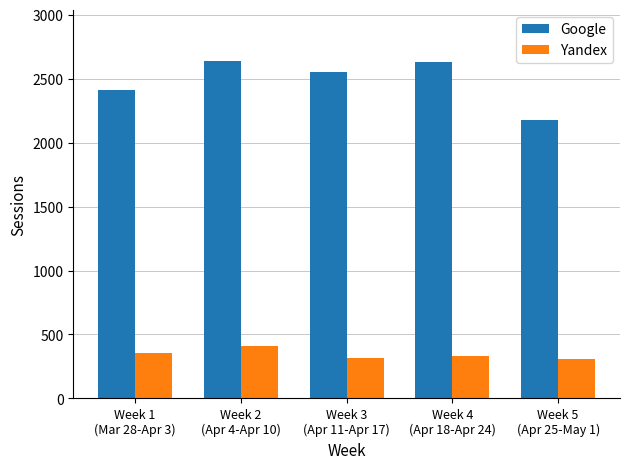

What position from the left is Week 3
(Apr 11-Apr 17)?

3